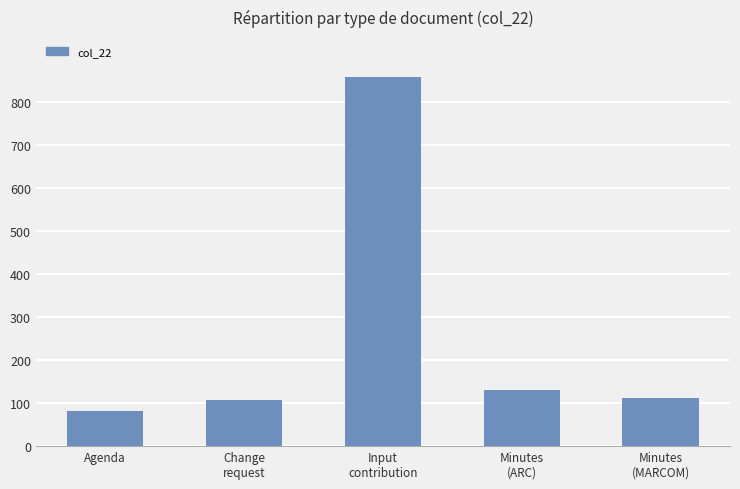

What is the difference between the maximum and minimum values?

774